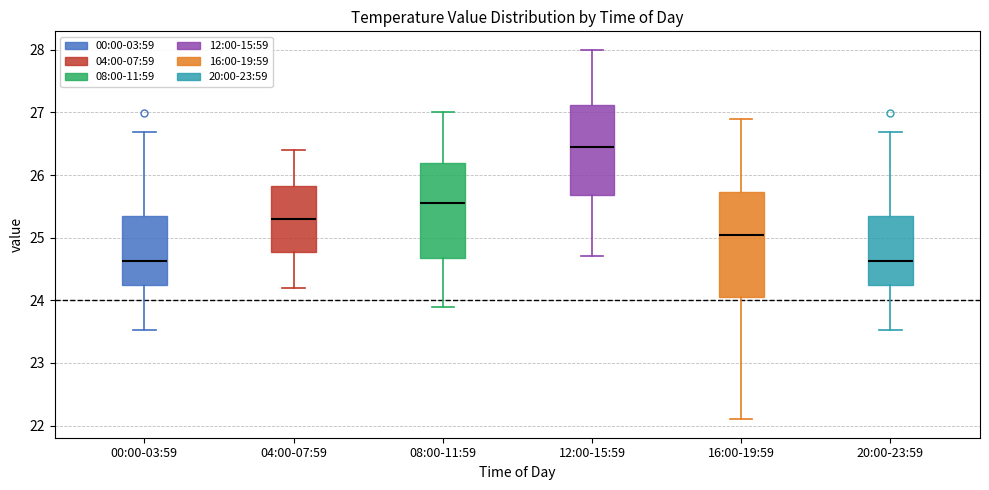

Which box has the highest median line?

12:00-15:59